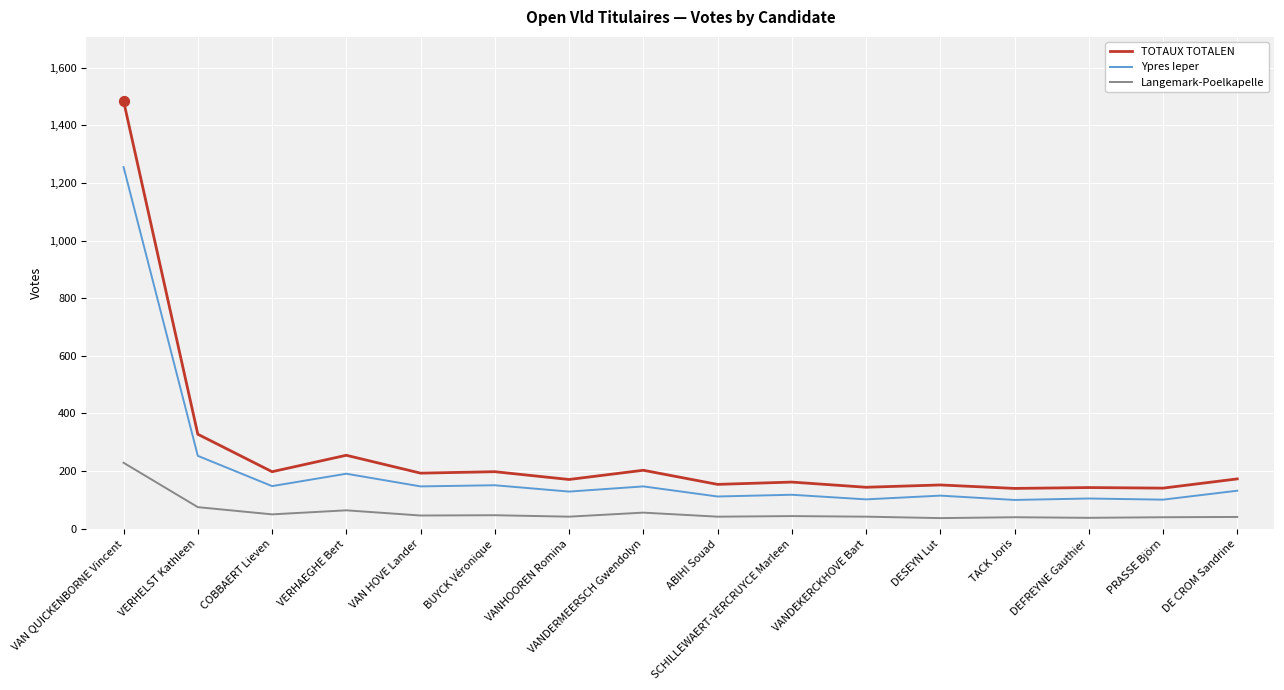

Is the value of Ypres Ieper at SCHILLEWAERT-VERCRUYCE Marleen greater than the value of Langemark-Poelkapelle at ABIHI Souad?

Yes